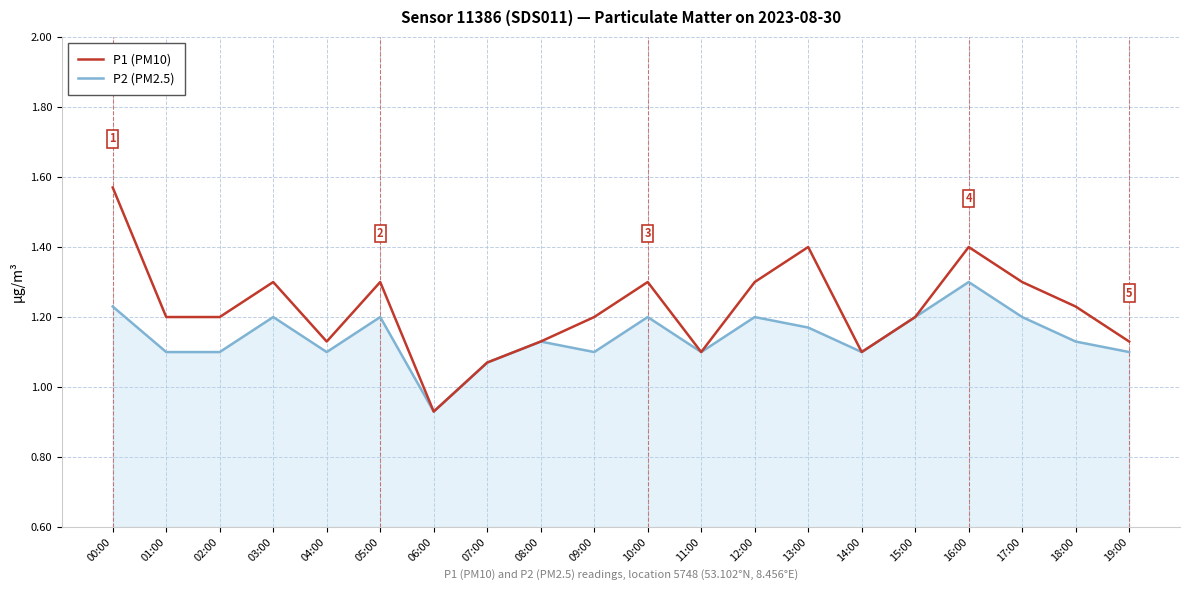

Which category has the highest value in the P2 (PM2.5) series?

16:00